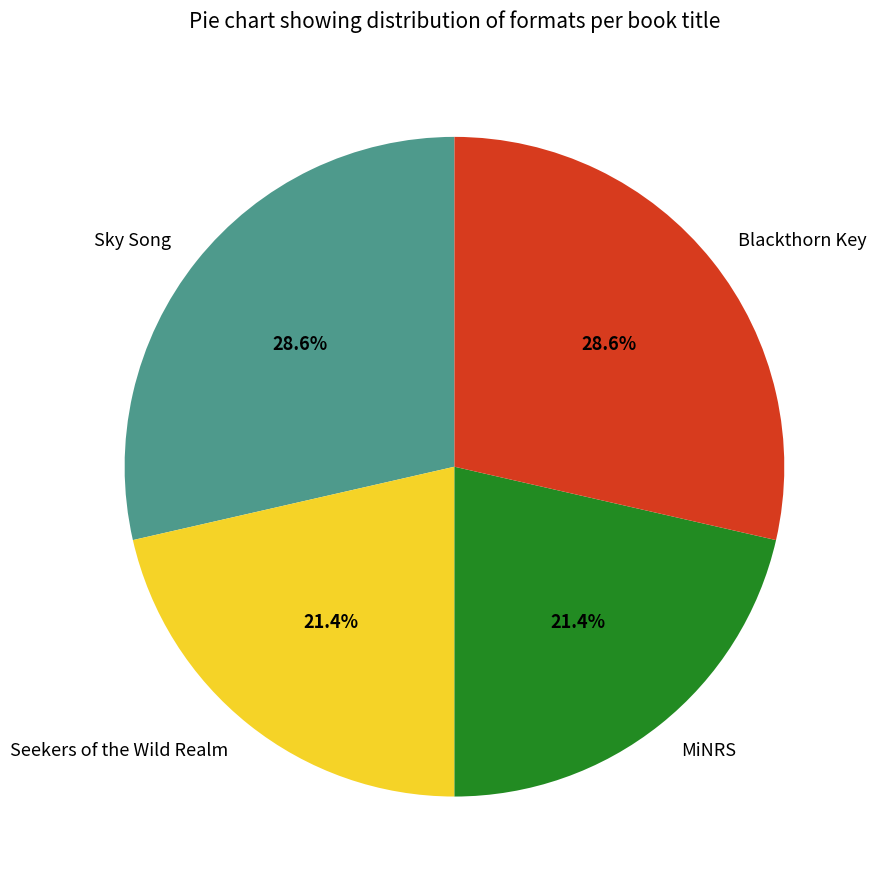

What percentage is NOT represented by Blackthorn Key?

71.4%